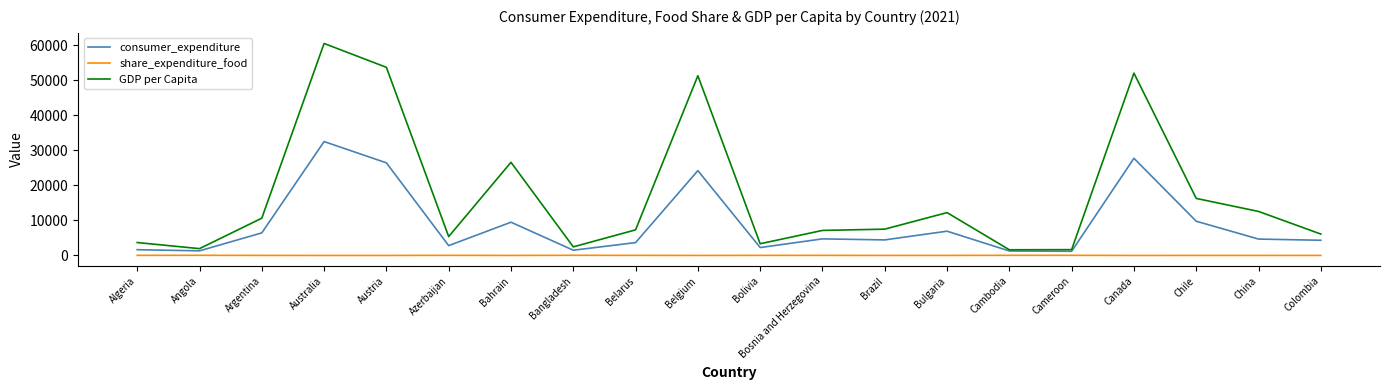

Which series has the largest range (max minus min)?

GDP per Capita